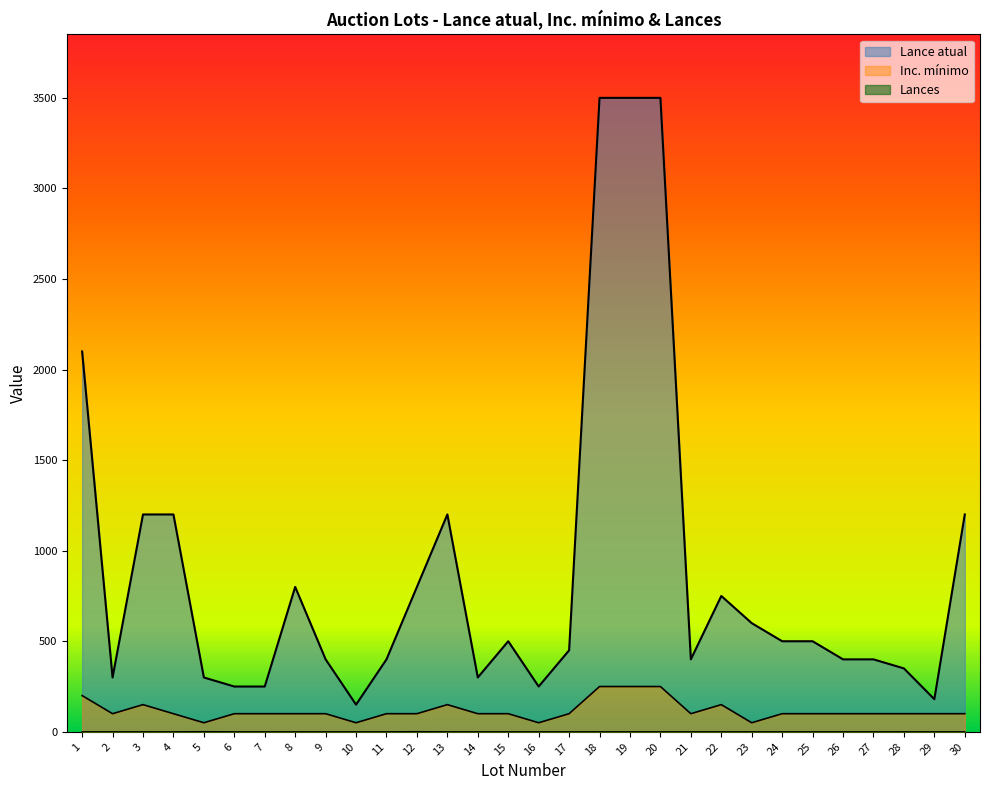

The Inc. minimo series shows 201 at 3. True or false?

False